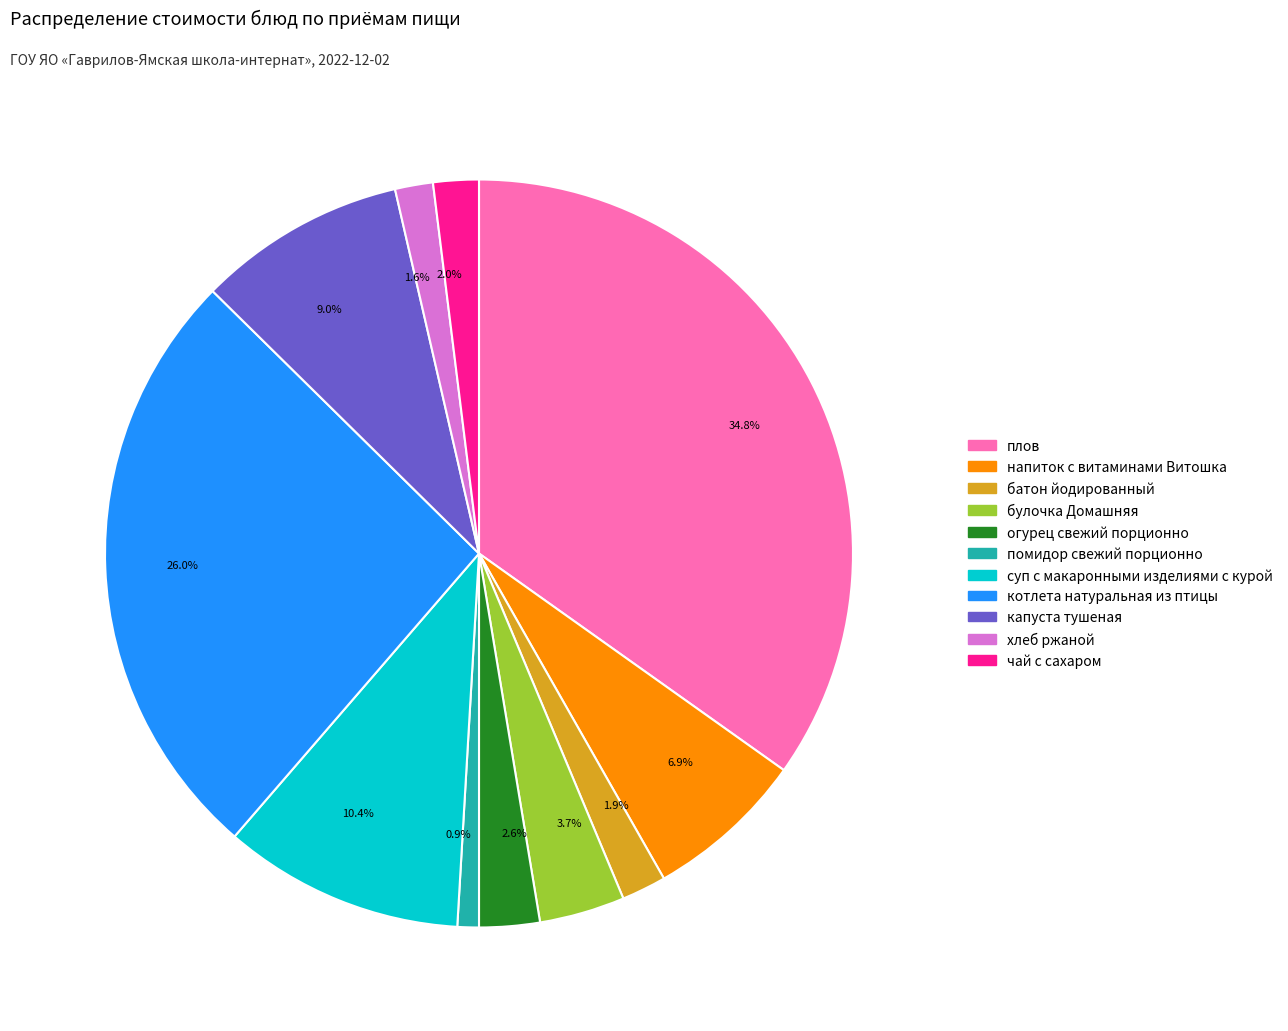

Which has a higher value, 9.0% or 34.8%?

34.8%